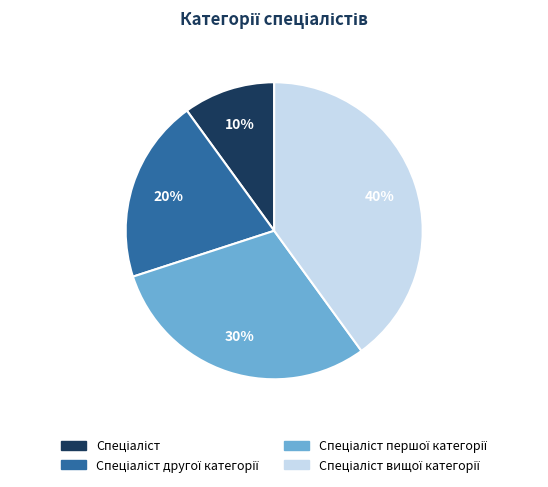

Is there any slice that represents more than half of the pie?

No